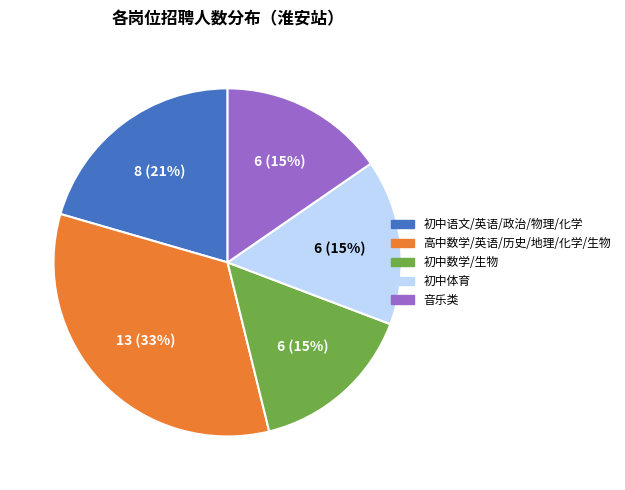

Is there any slice that represents more than half of the pie?

No